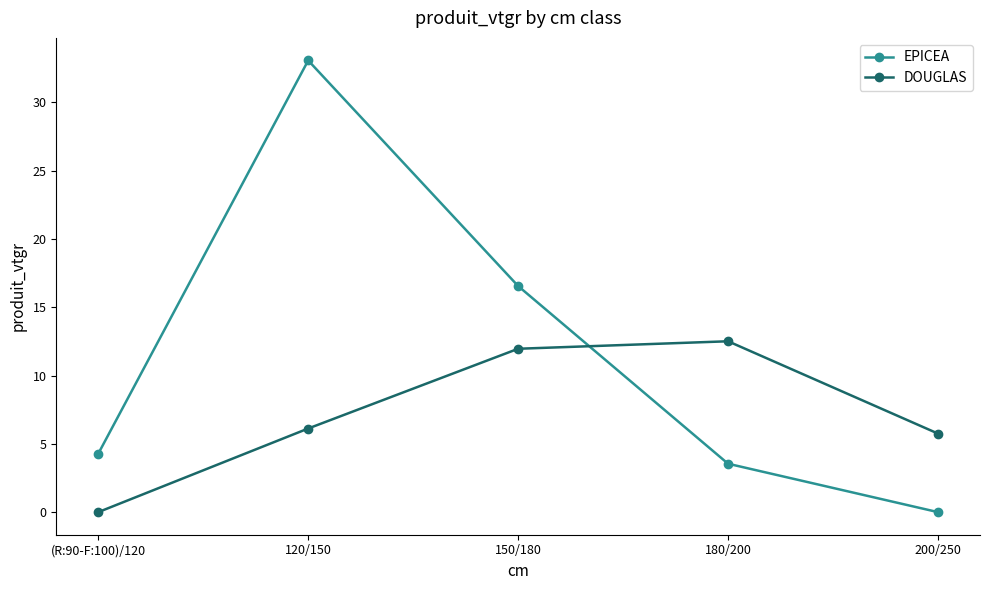

Reading left to right, extract all data points from this chart.

EPICEA: 4.3	33.1	16.6	3.5	0.0
DOUGLAS: 0.0	6.1	12.0	12.5	5.7